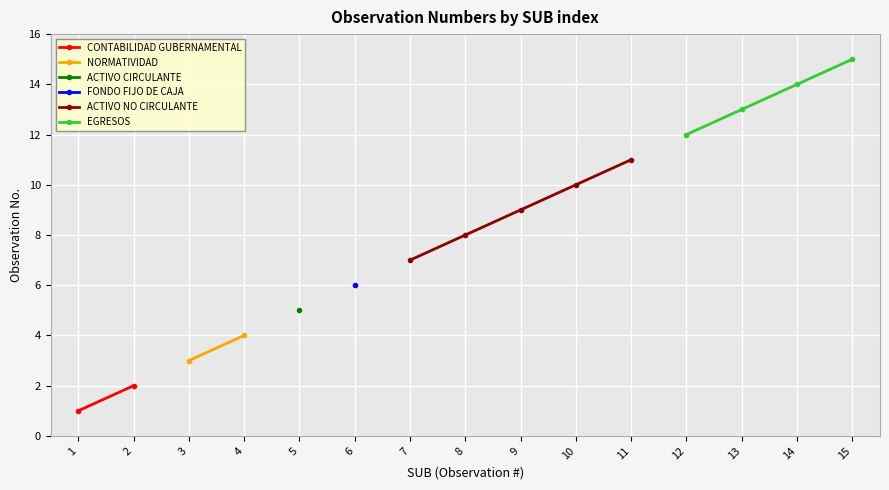

At which label does ACTIVO NO CIRCULANTE first exceed 8?

9